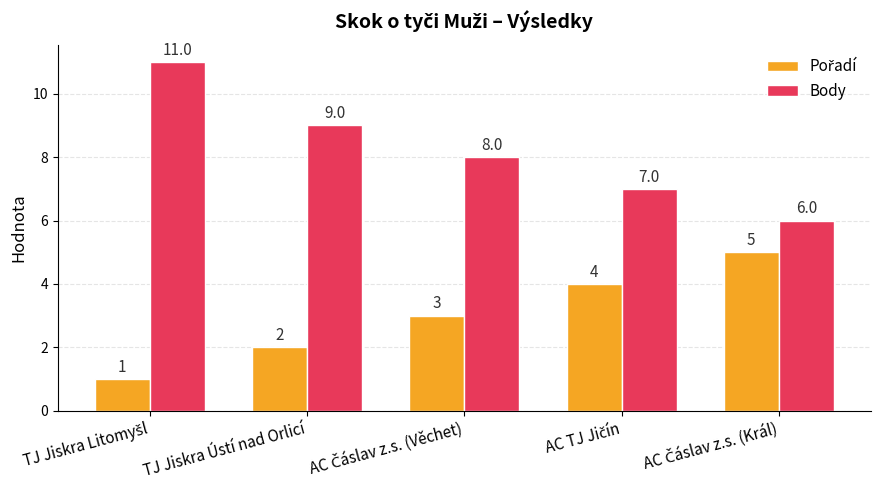

What is the approximate value of Body at TJ Jiskra Ústí nad Orlicí?

9